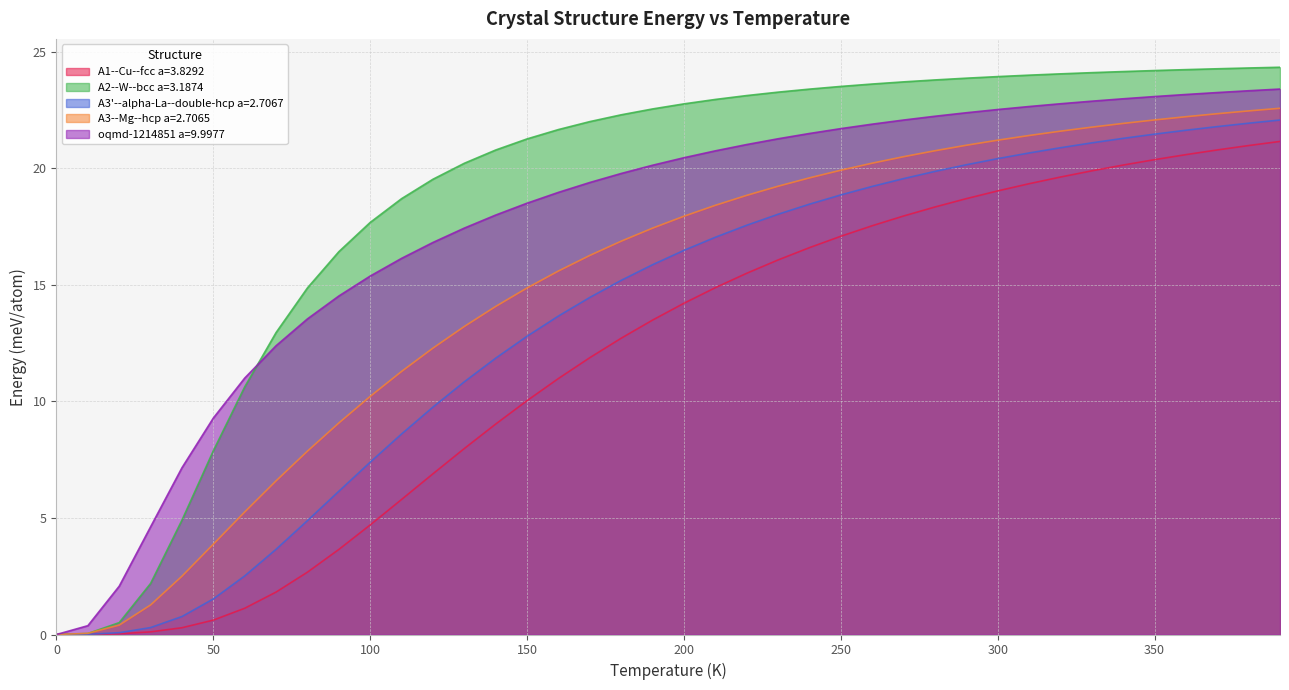

Rank the series by their maximum value, from highest to lowest.

A2--W--bcc a=3.1874, oqmd-1214851 a=9.9977, A3--Mg--hcp a=2.7065, A3'--alpha-La--double-hcp a=2.7067, A1--Cu--fcc a=3.8292